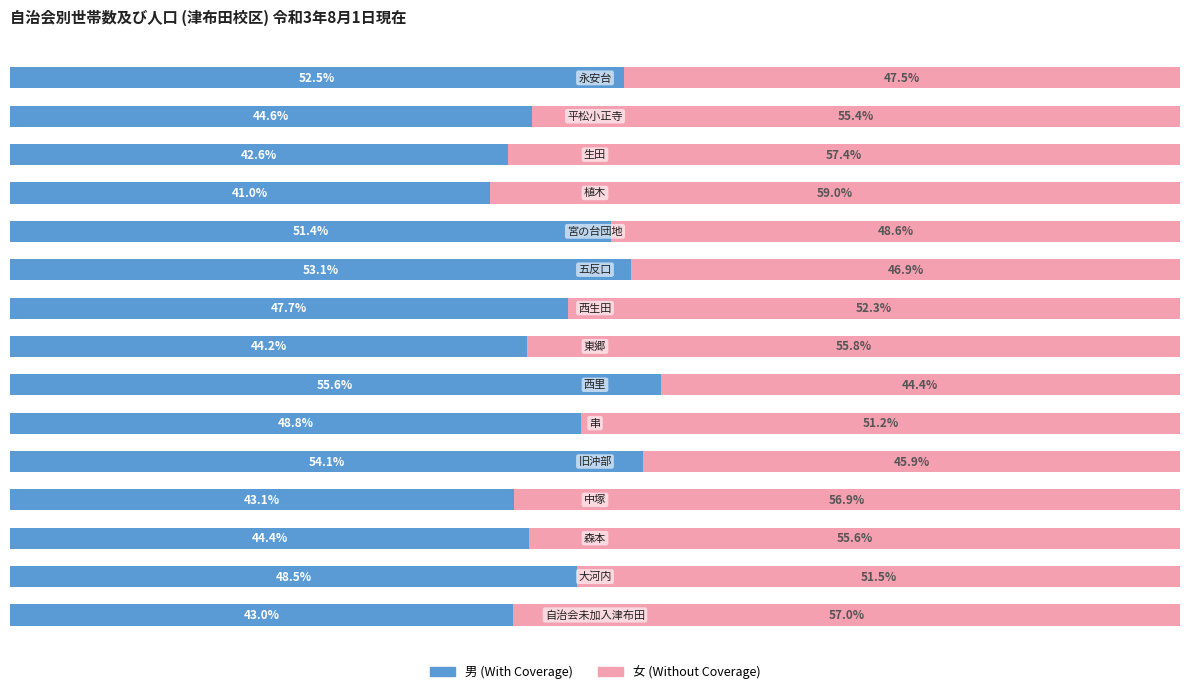

What are all the series names shown in the legend?

男 (With Coverage), 女 (Without Coverage)